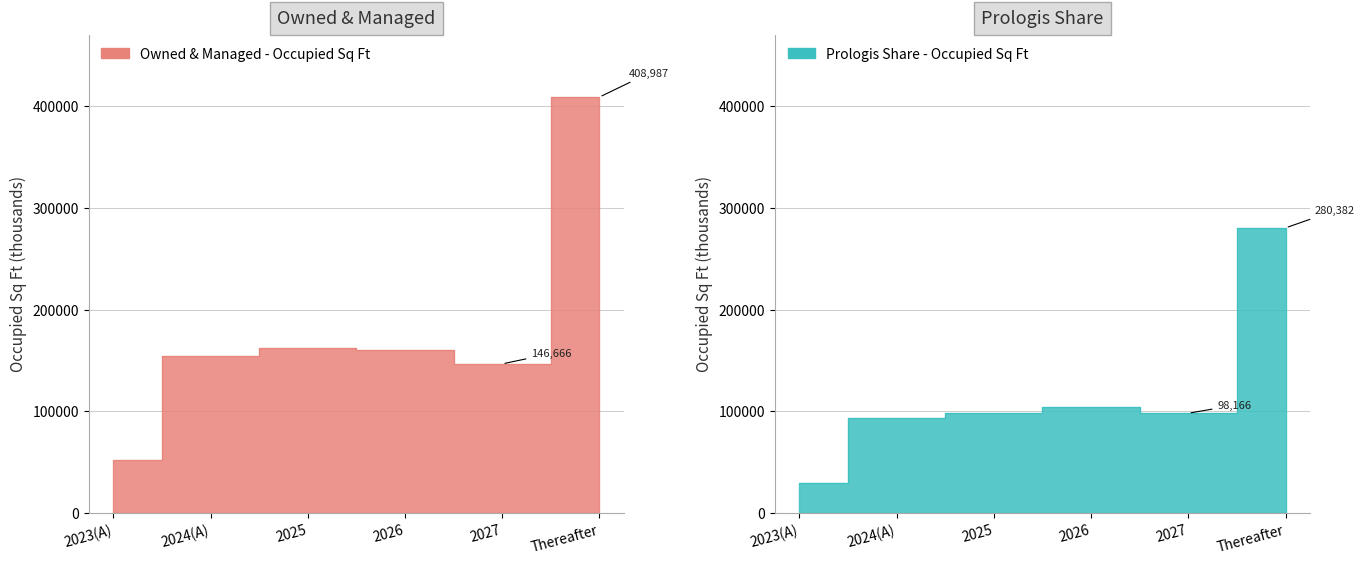

What is the average value of the Prologis Share - Occupied Sq Ft series?

117269